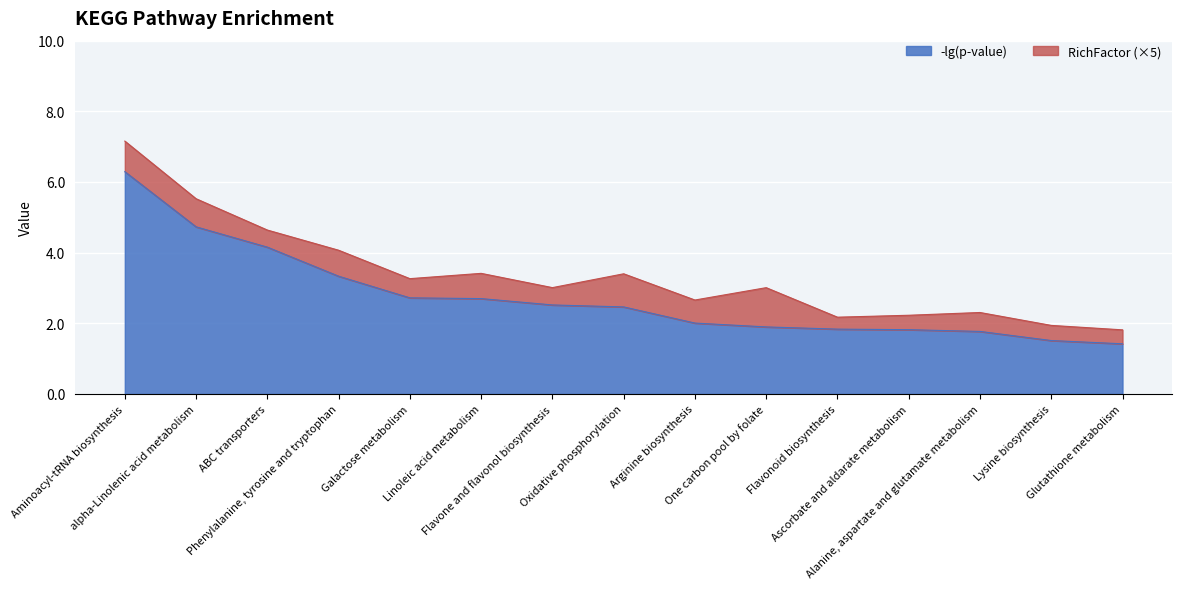

What is the difference between the maximum and minimum values in the -lg(p-value) series?

4.9